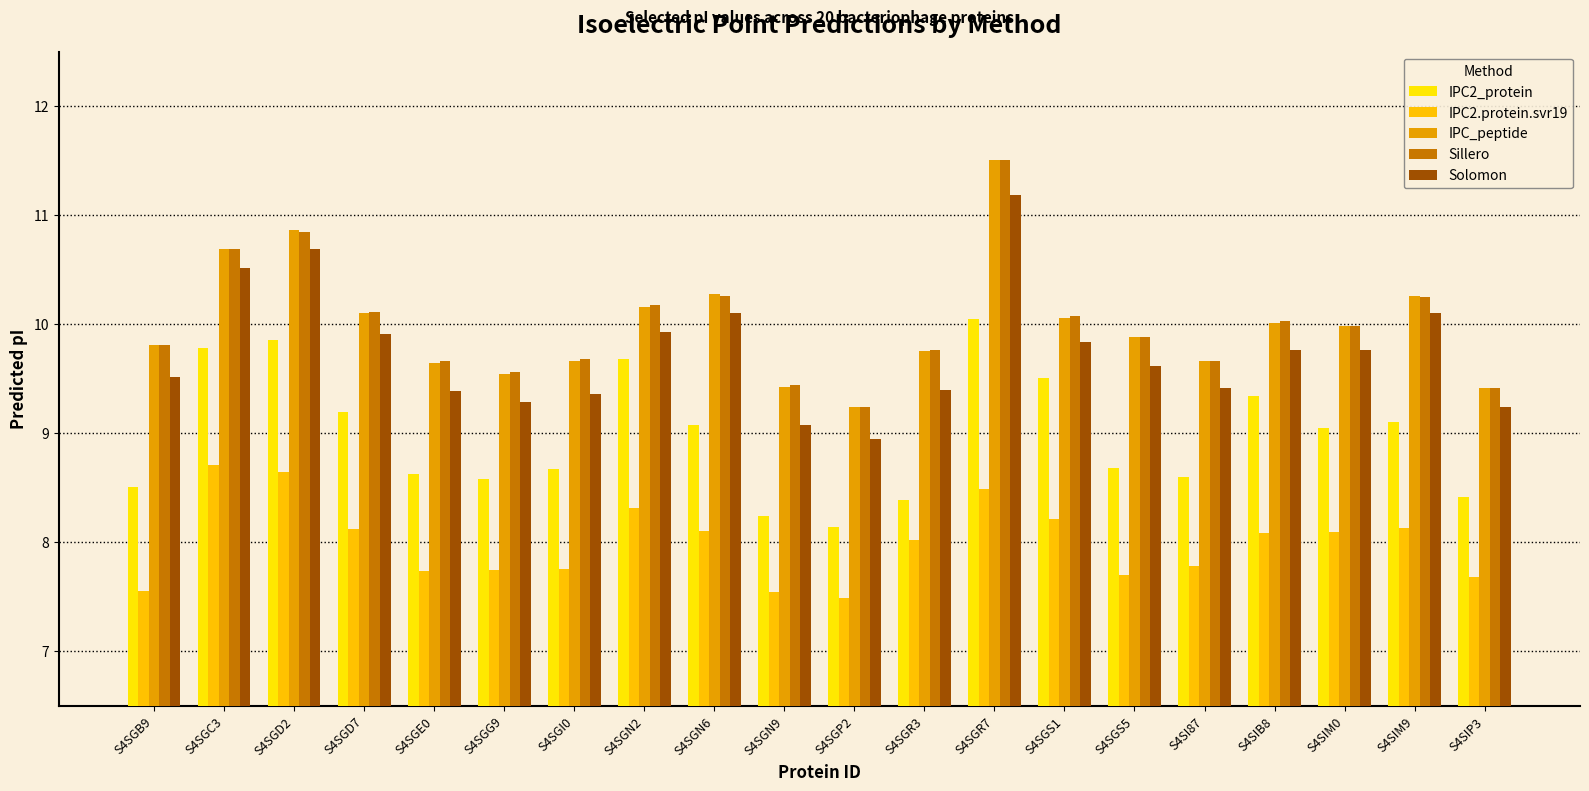

Rank the categories by IPC2_protein value from highest to lowest.

S4SGR7, S4SGD2, S4SGC3, S4SGN2, S4SGS1, S4SIB8, S4SGD7, S4SIM9, S4SGN6, S4SIM0, S4SGS5, S4SGI0, S4SGE0, S4SI87, S4SGG9, S4SGB9, S4SIP3, S4SGR3, S4SGN9, S4SGP2